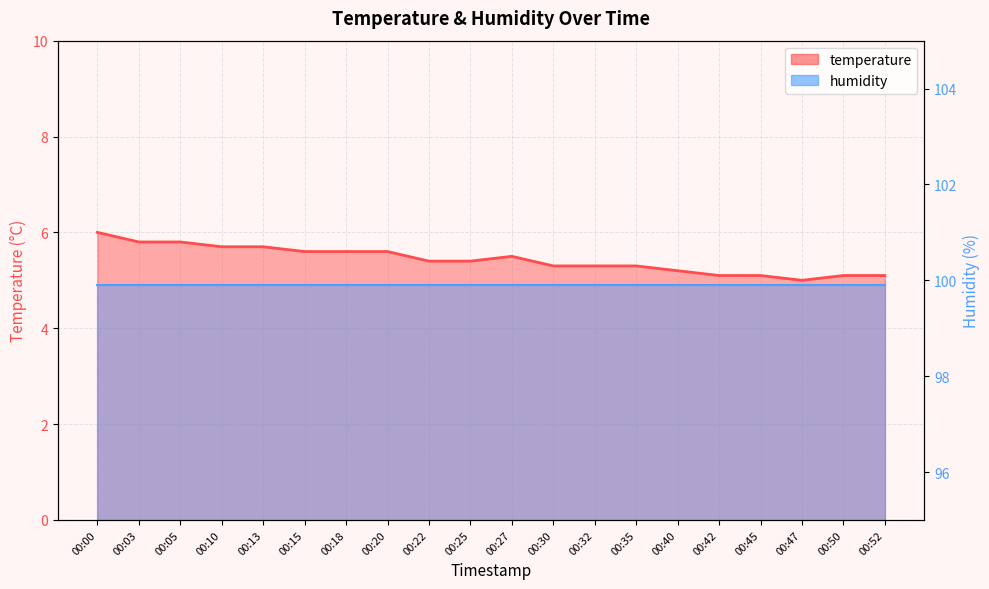

Is it true that the value at 00:27 is 2.5?

False